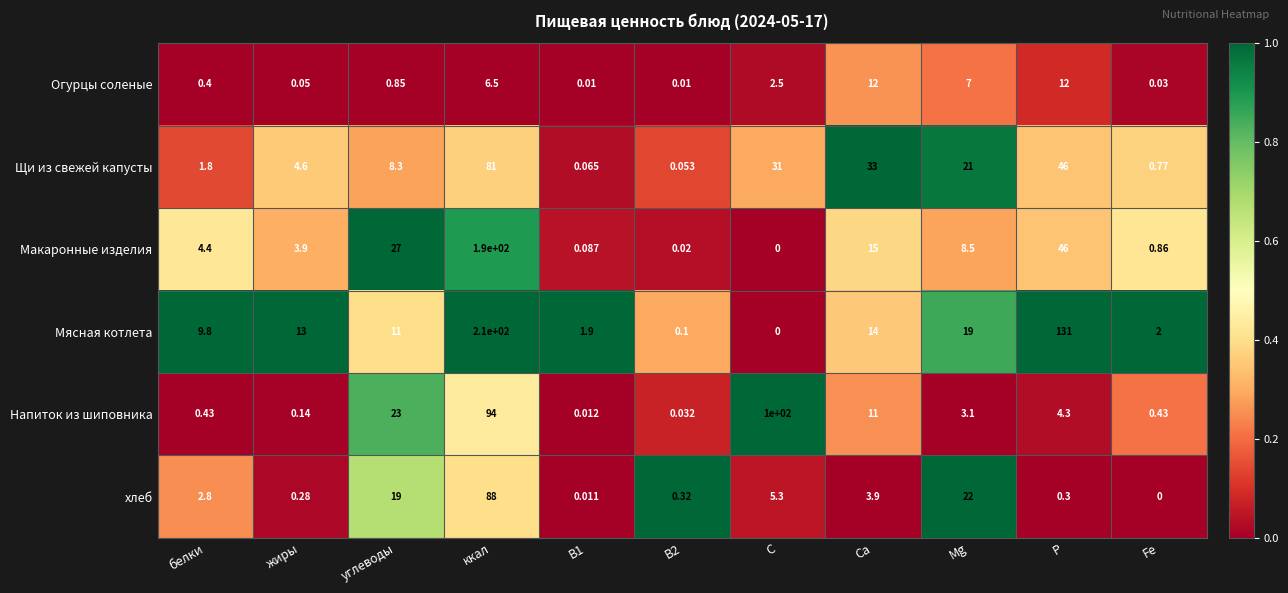

Which series changed the most between белки and В2?

Мясная котлета